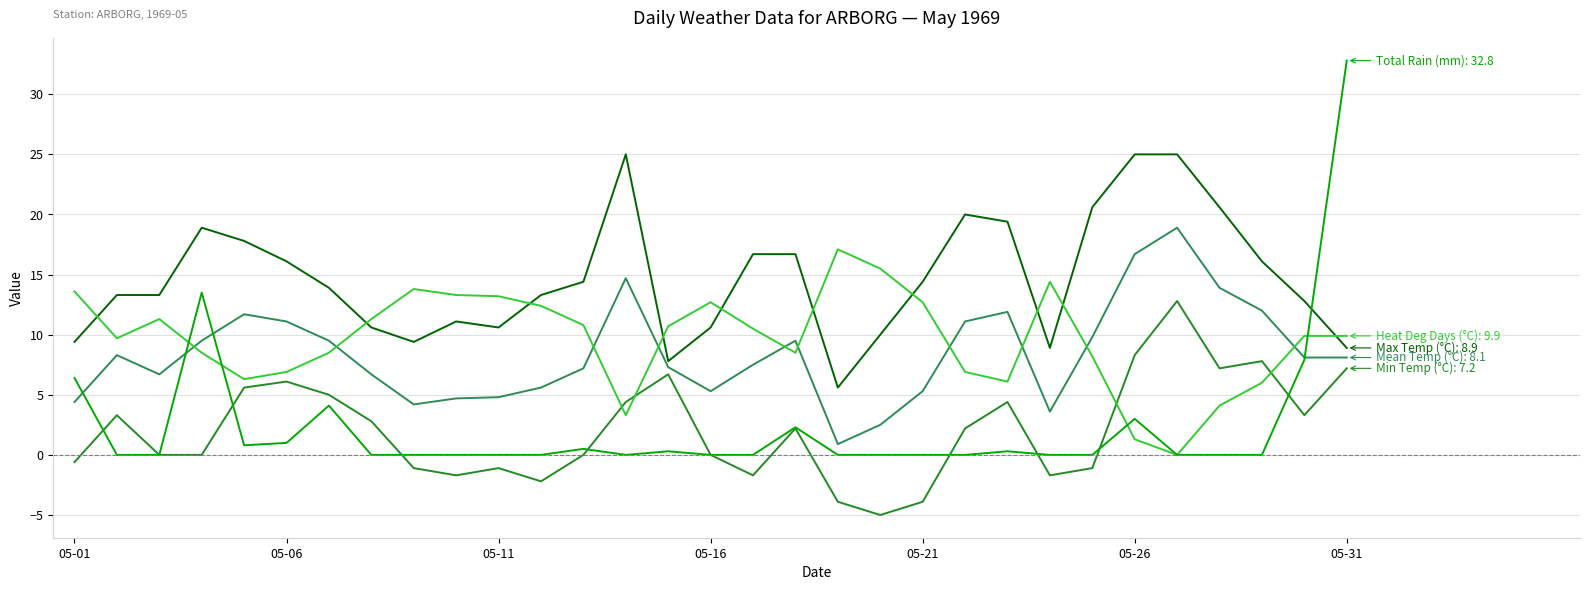

How many categories are shown in the chart?

31